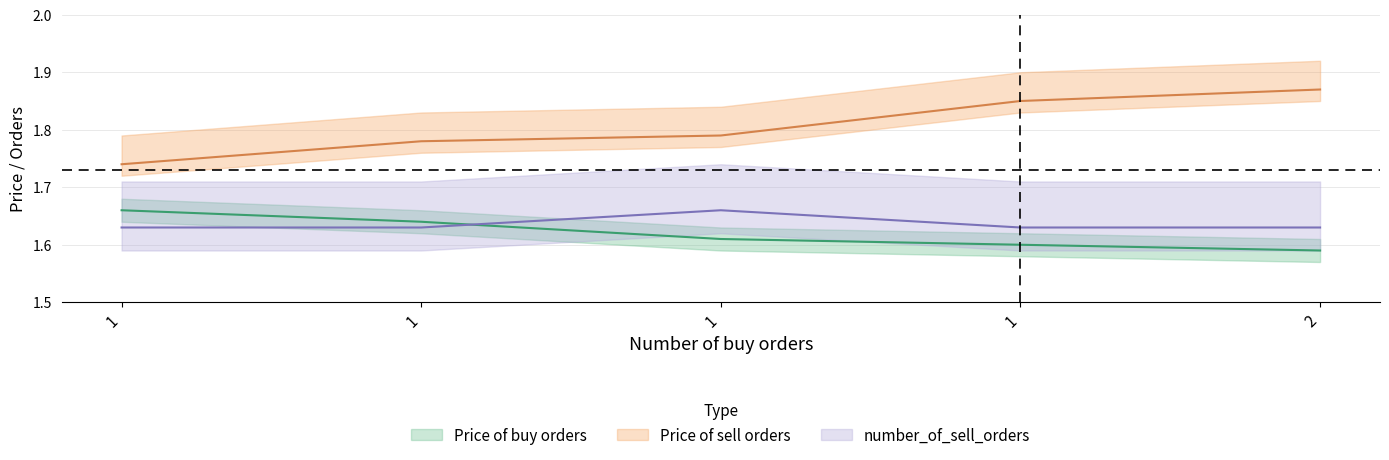

True or false: number_of_sell_orders and Price of sell orders intersect in this chart.

False